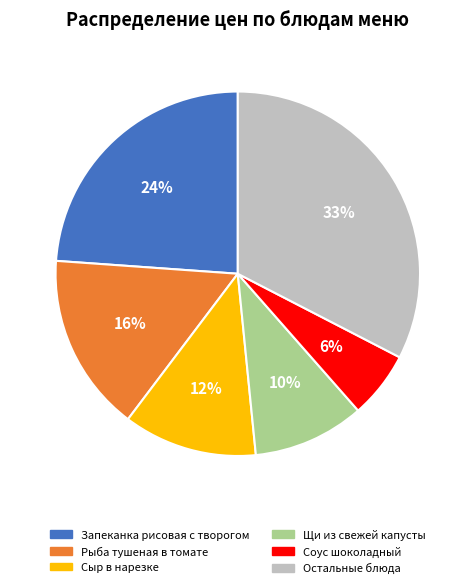

To the nearest percent, what is the difference between the largest and smallest slice percentages?

27%